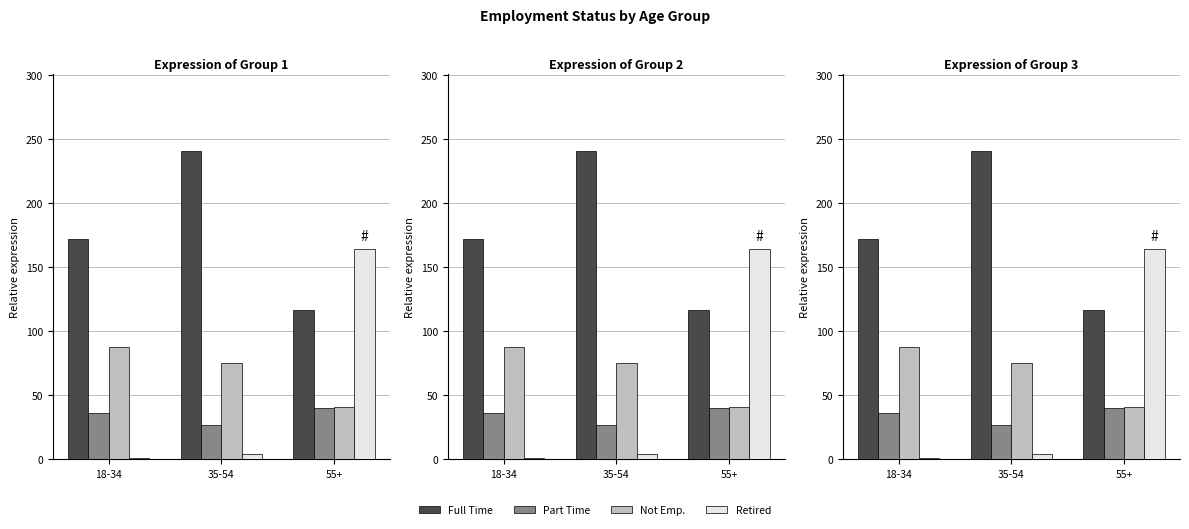

At which category does the chart reach its minimum across all series?

18-34